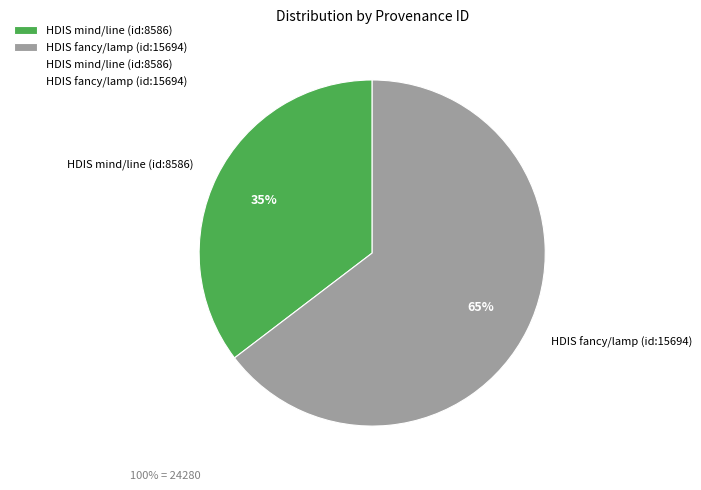

Does HDIS fancy/lamp (id:15694) represent more than half of the total?

Yes